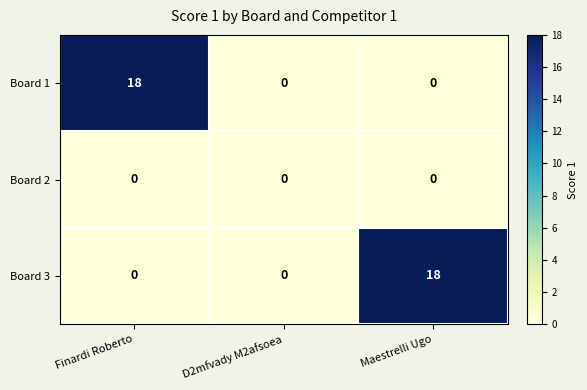

Which category has the highest value in the Board 3 series?

Maestrelli Ugo